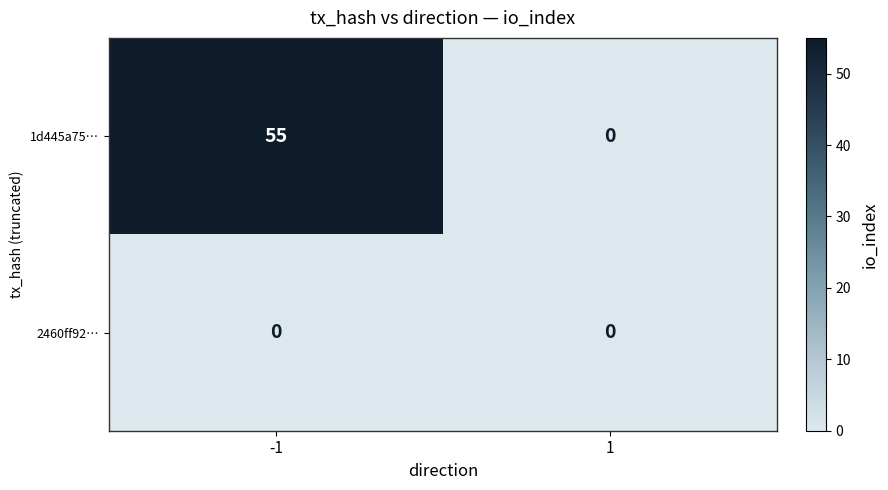

How many series are shown in this chart?

2